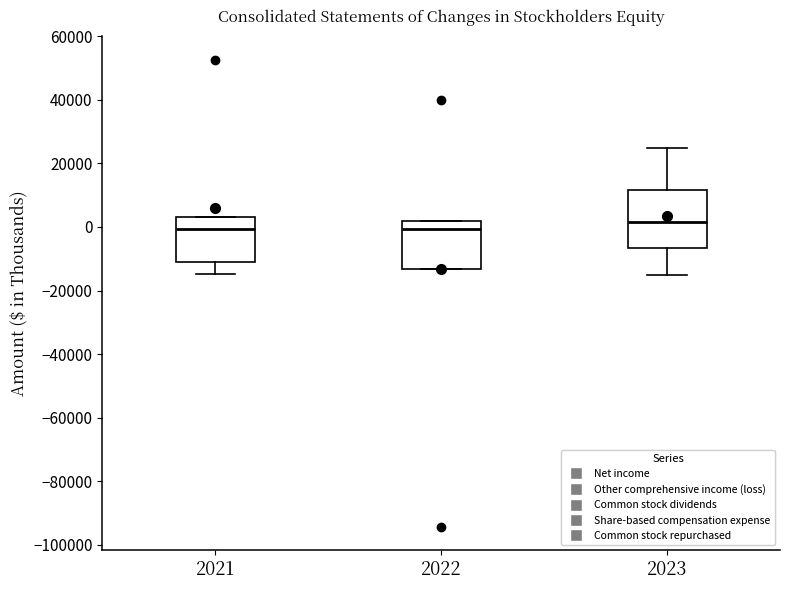

Reading left to right, read every box against the y-axis: the position of its median line, the range the box covers, and the ends of its whiskers. The values are not printed on the chart, so give them approximately, as read against the axis.

2021: median 0, box -10000 to 4000, whiskers -14000 to 4000
2022: median 0, box -14000 to 2000, whiskers -14000 to 2000
2023: median 2000, box -6000 to 12000, whiskers -14000 to 24000